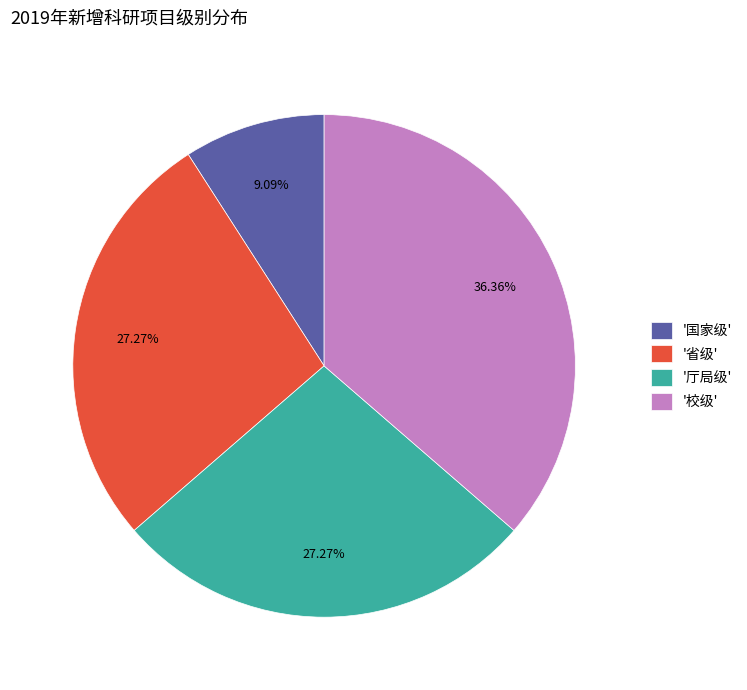

Is '省级' the majority of the pie?

No